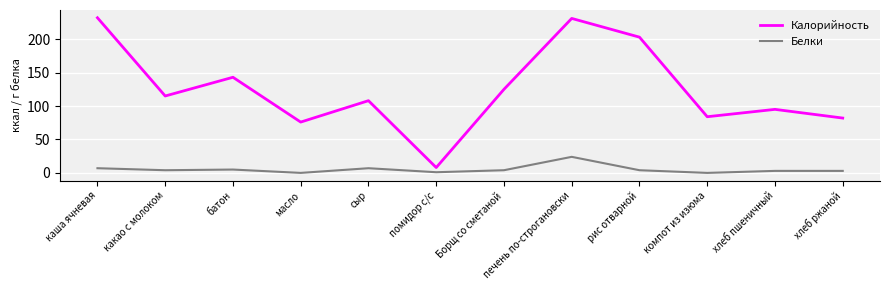

Rank the series by their average value, from highest to lowest.

Калорийность, Белки